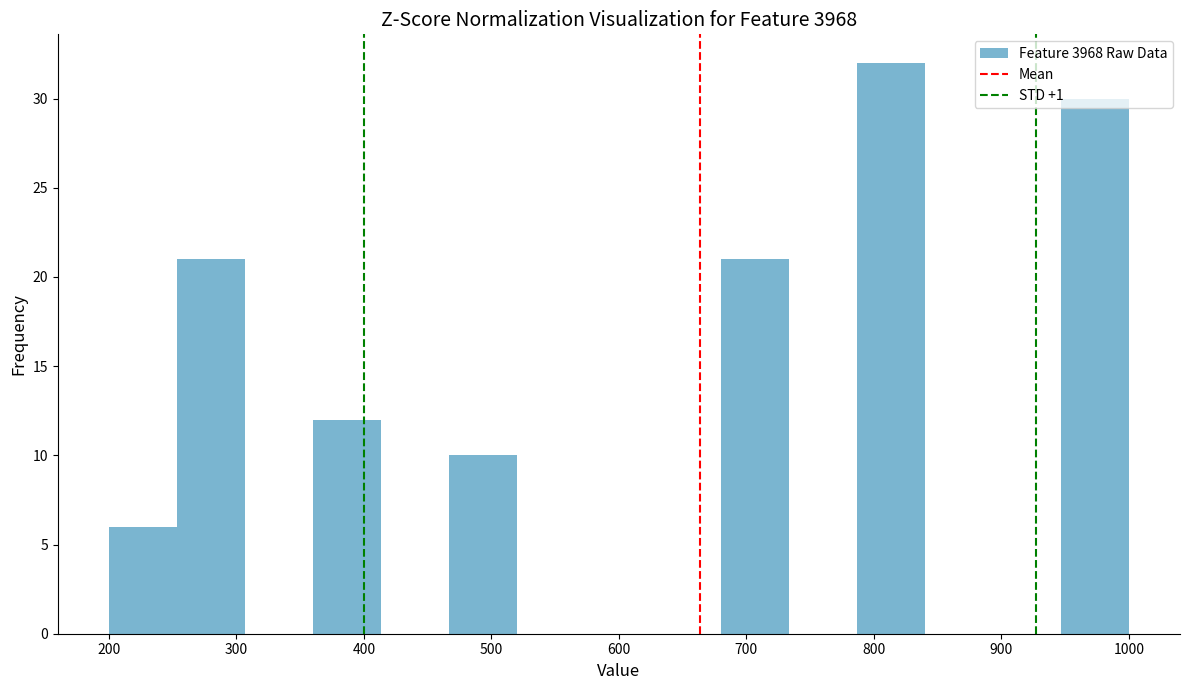

Reading left to right, list every bar in this chart as the range it spans on the x-axis followed by its height. Neither the bar edges nor the heights are printed on the chart, so give them approximately, as read against the axes.

200 to 250: 6
250 to 310: 21
310 to 360: 0
360 to 410: 12
410 to 470: 0
470 to 520: 10
520 to 570: 0
570 to 630: 0
630 to 680: 0
680 to 730: 21
730 to 790: 0
790 to 840: 32
840 to 890: 0
890 to 950: 0
950 to 1000: 30